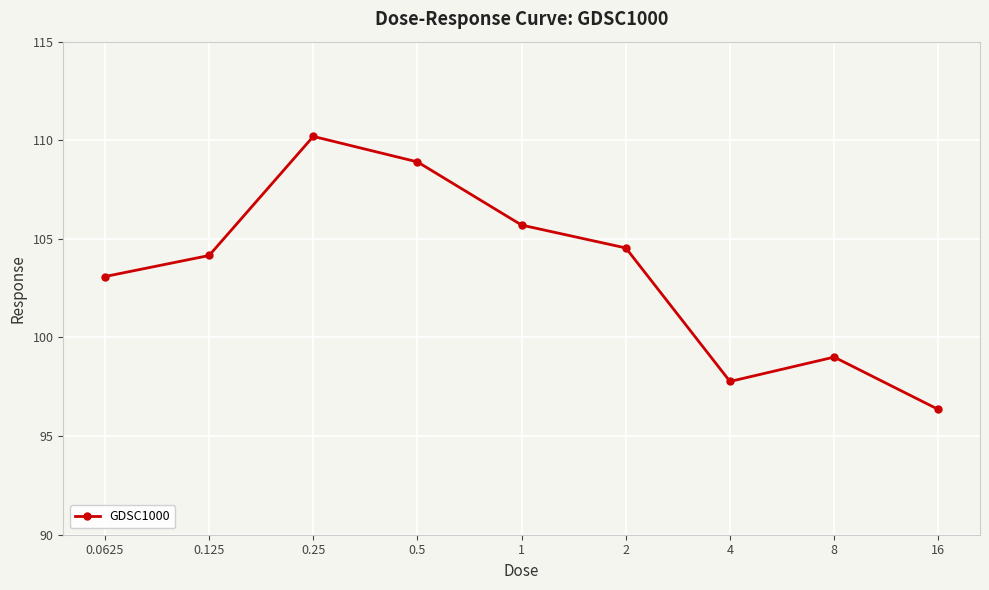

What is the minimum value shown in the chart?

96.4